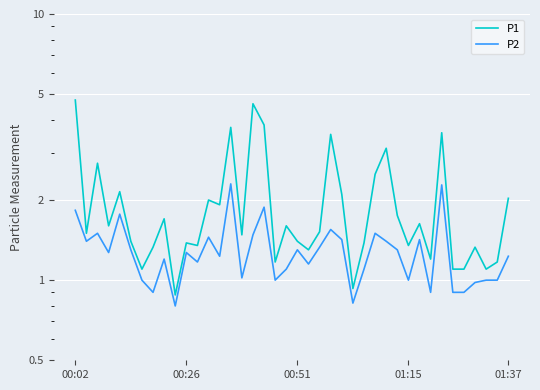

Count the number of data series in this chart.

2